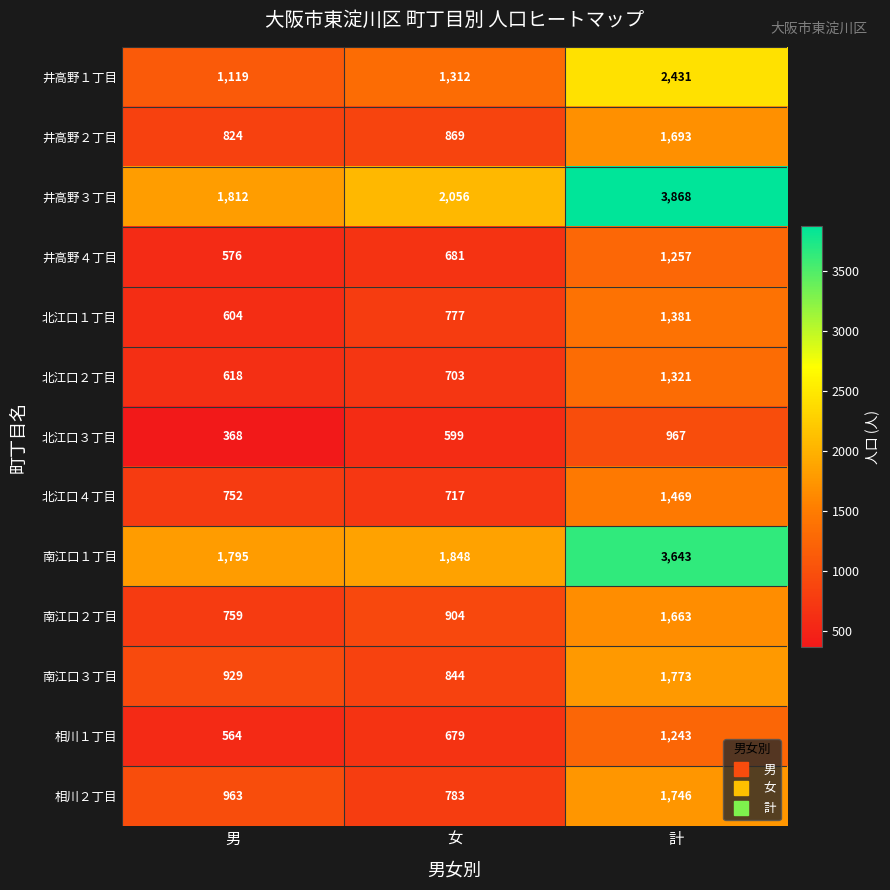

At 計, list the series in order from smallest to largest.

北江口３丁目, 相川１丁目, 井高野４丁目, 北江口２丁目, 北江口１丁目, 北江口４丁目, 南江口２丁目, 井高野２丁目, 相川２丁目, 南江口３丁目, 井高野１丁目, 南江口１丁目, 井高野３丁目